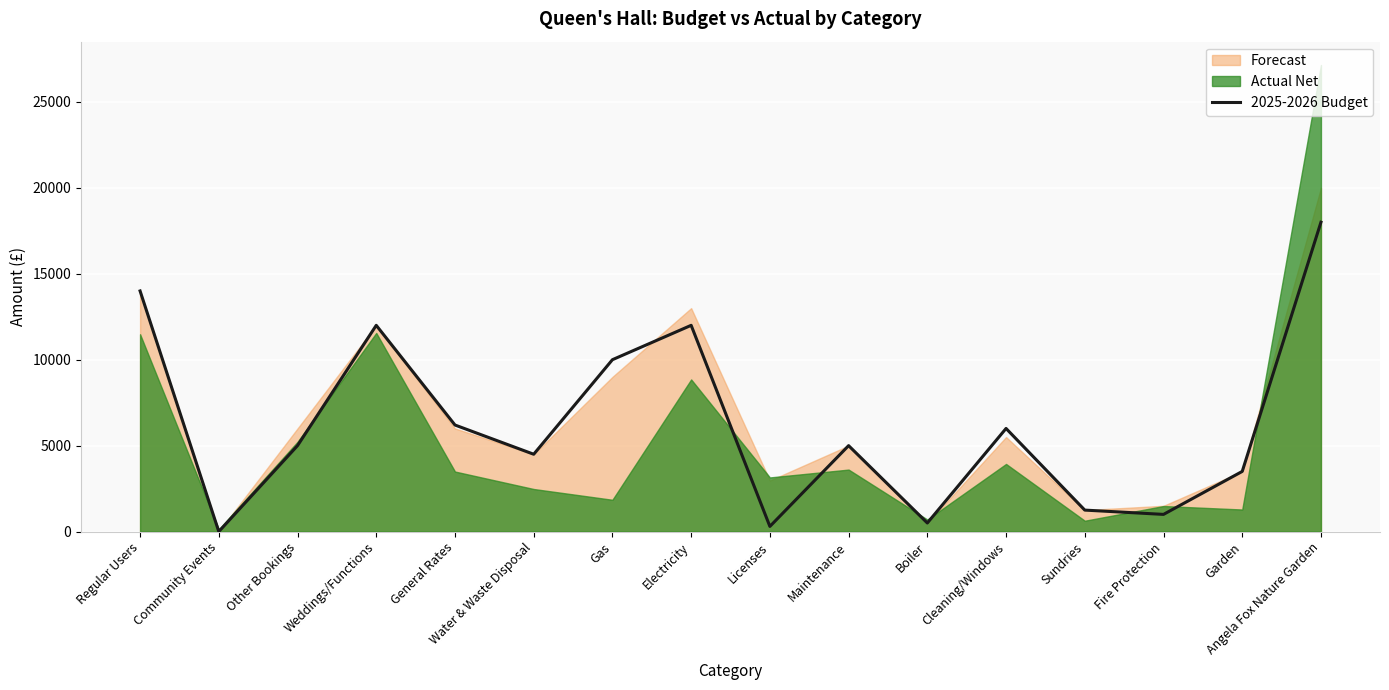

How many interior local valleys (lower than both neighbors) does the data have?

5